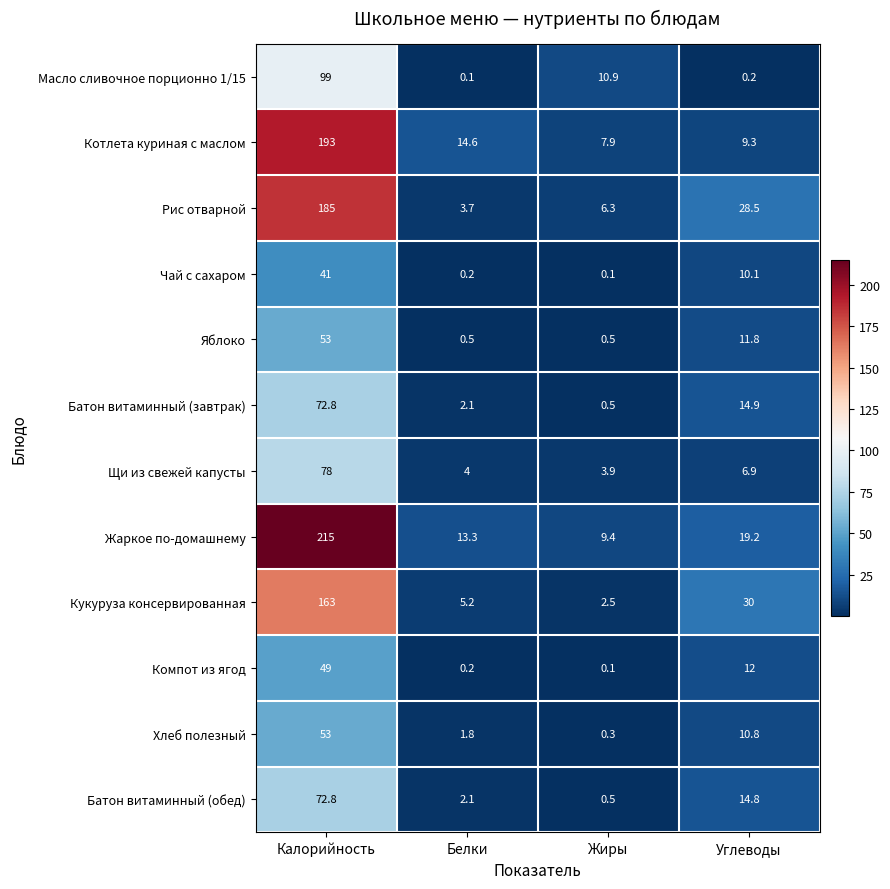

List the labels in order of Щи из свежей капусты value, smallest first.

Жиры, Белки, Углеводы, Калорийность